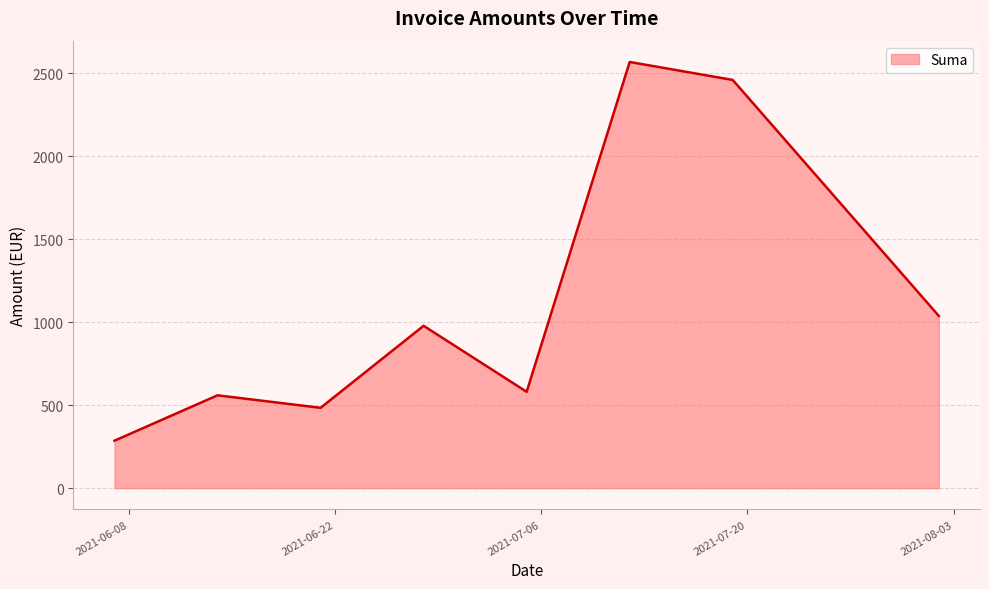

True or false: the data has more than 2 interior local peaks.

True